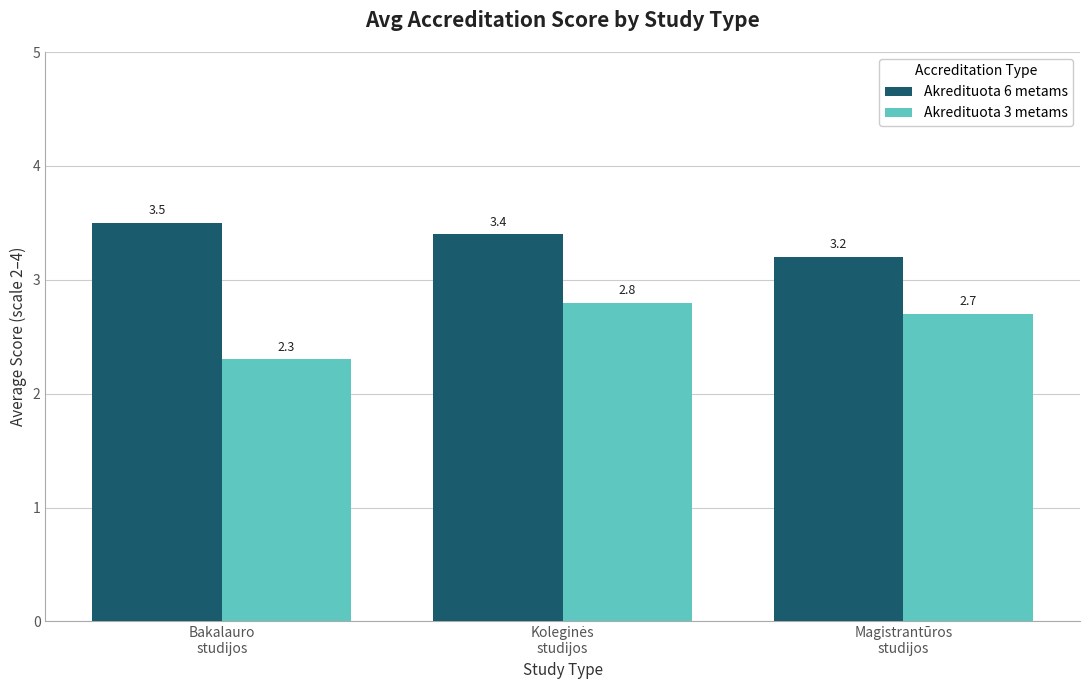

How many Akredituota 3 metams values are between 2 and 3?

3